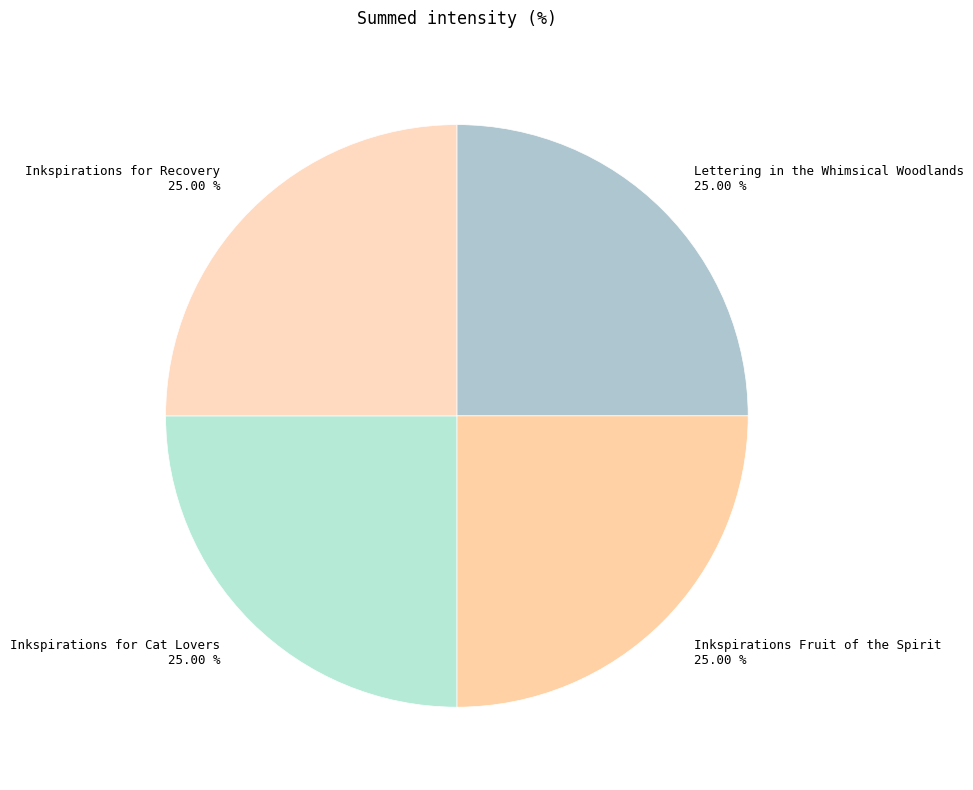

What is the ratio of the value at Inkspirations for Recovery to the value at Lettering in the Whimsical Woodlands?

1.0